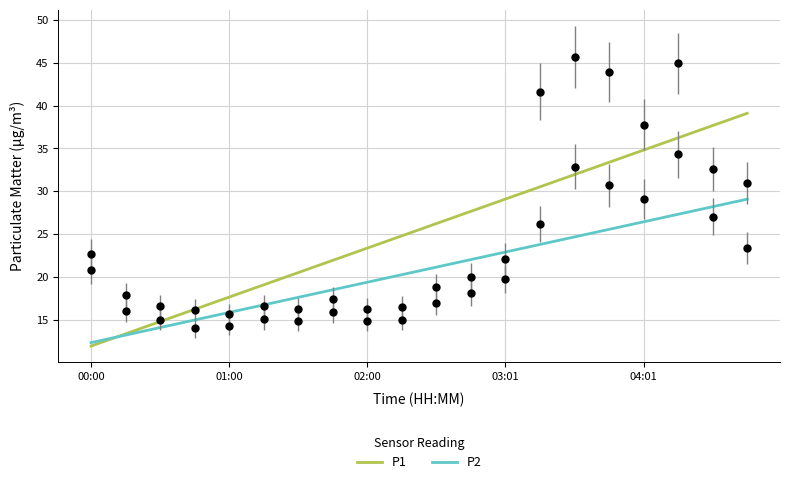

What are all the series names shown in the legend?

P1, P2